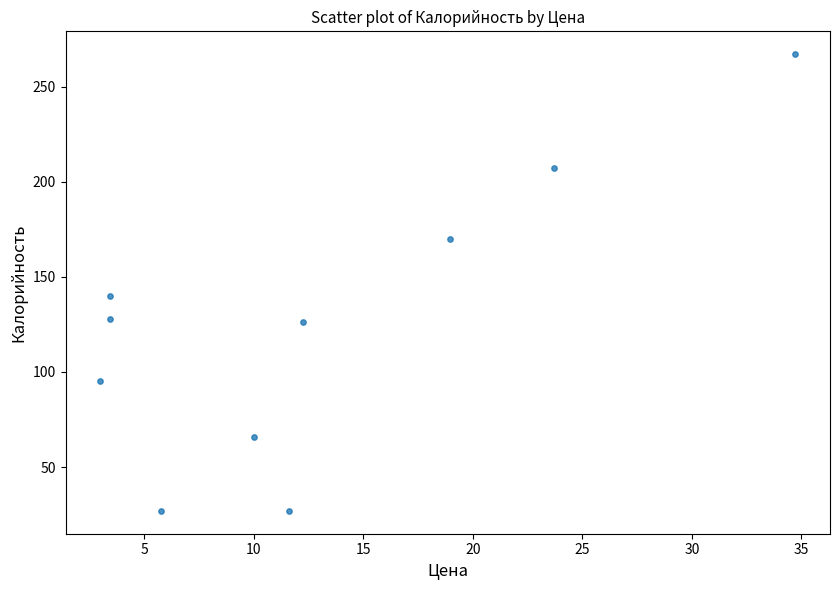

What is the range of Y values (max minus min)?

240